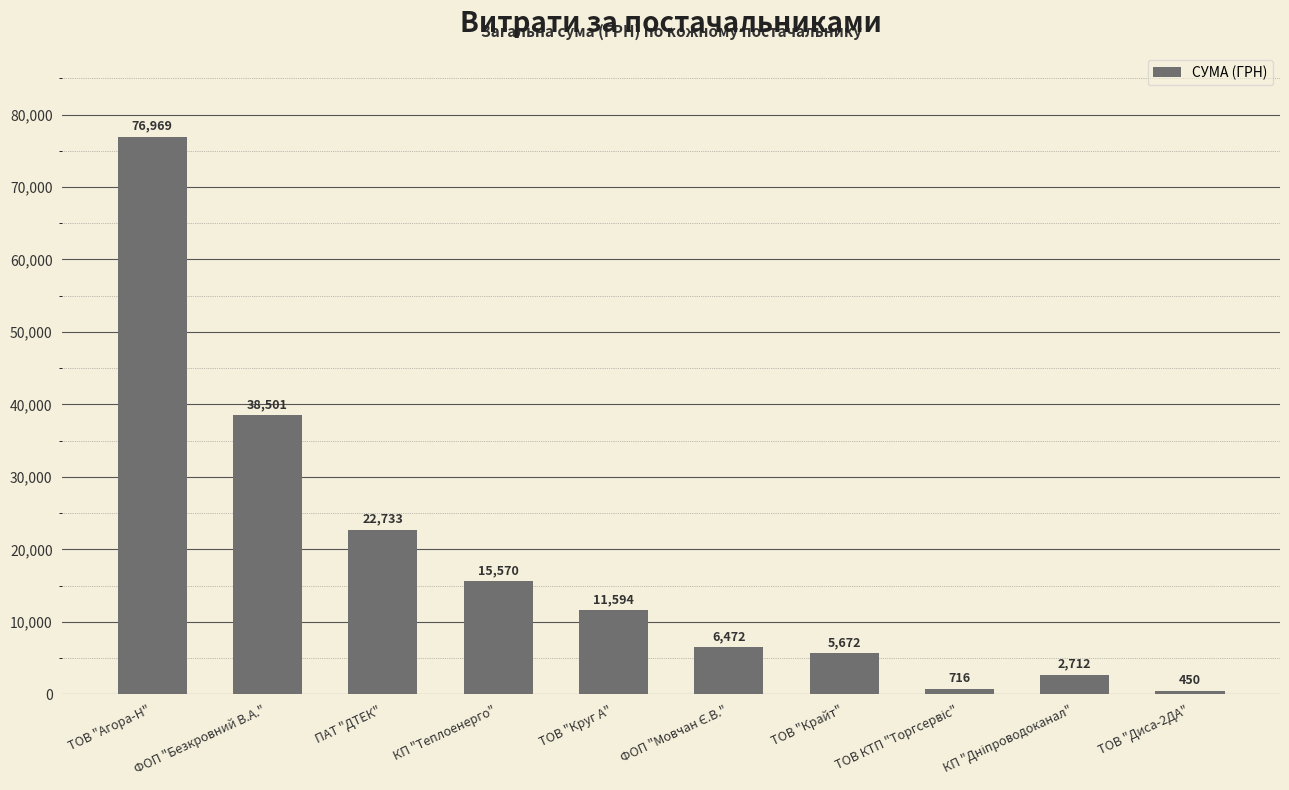

Which label corresponds to the smallest value in the chart?

ТОВ "Диса-2ДА"